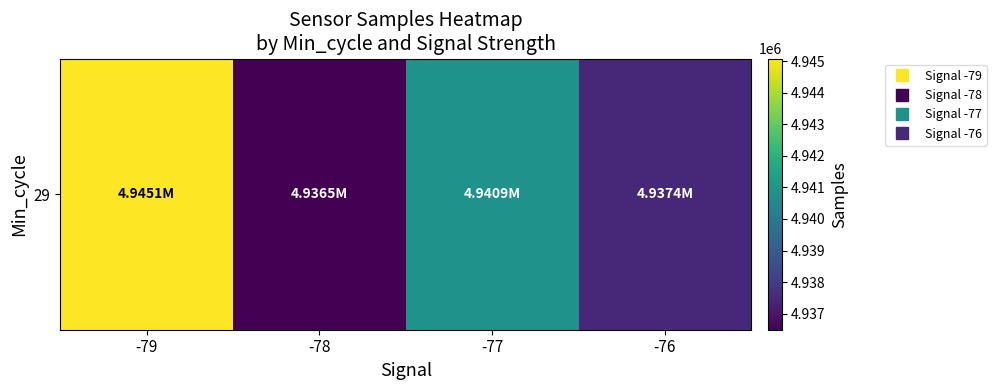

At which label does the data first exceed 4940879?

-79